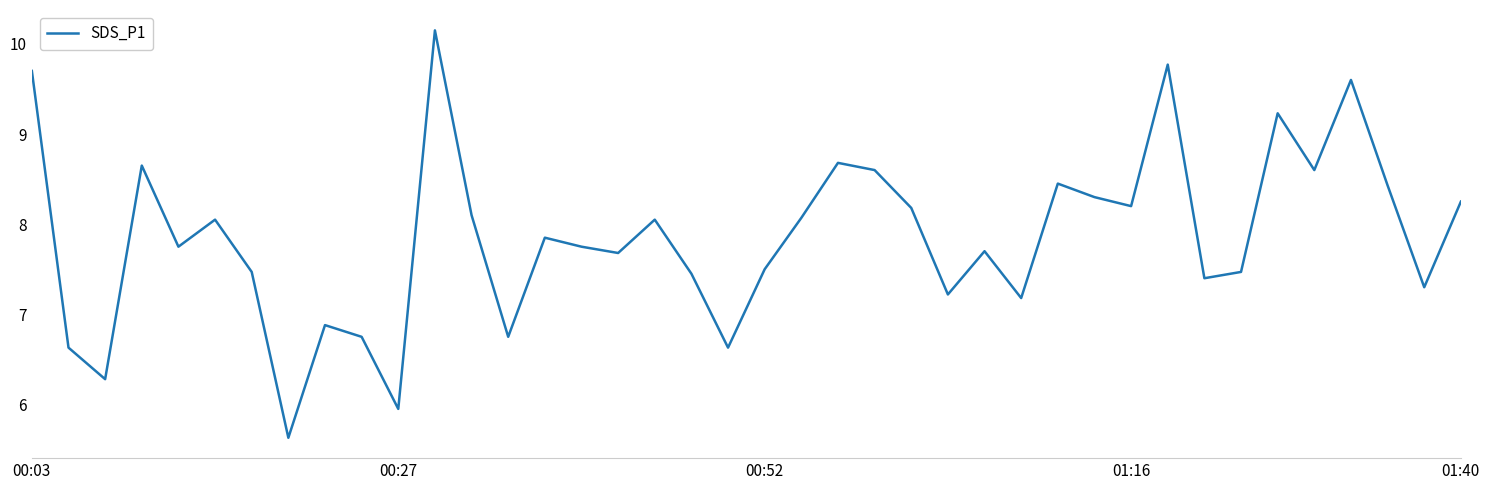

How many interior local valleys (lower than both neighbors) does the data have?

13